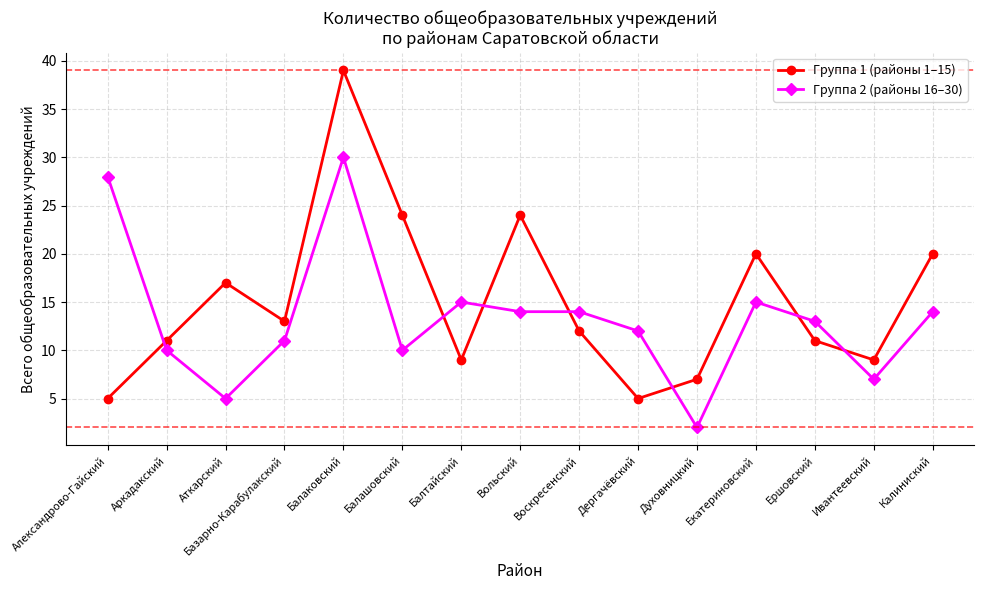

Between which two adjacent categories do Группа 2 (районы 16–30) and Группа 1 (районы 1–15) first intersect?

Александрово-Гайский and Аркадакский